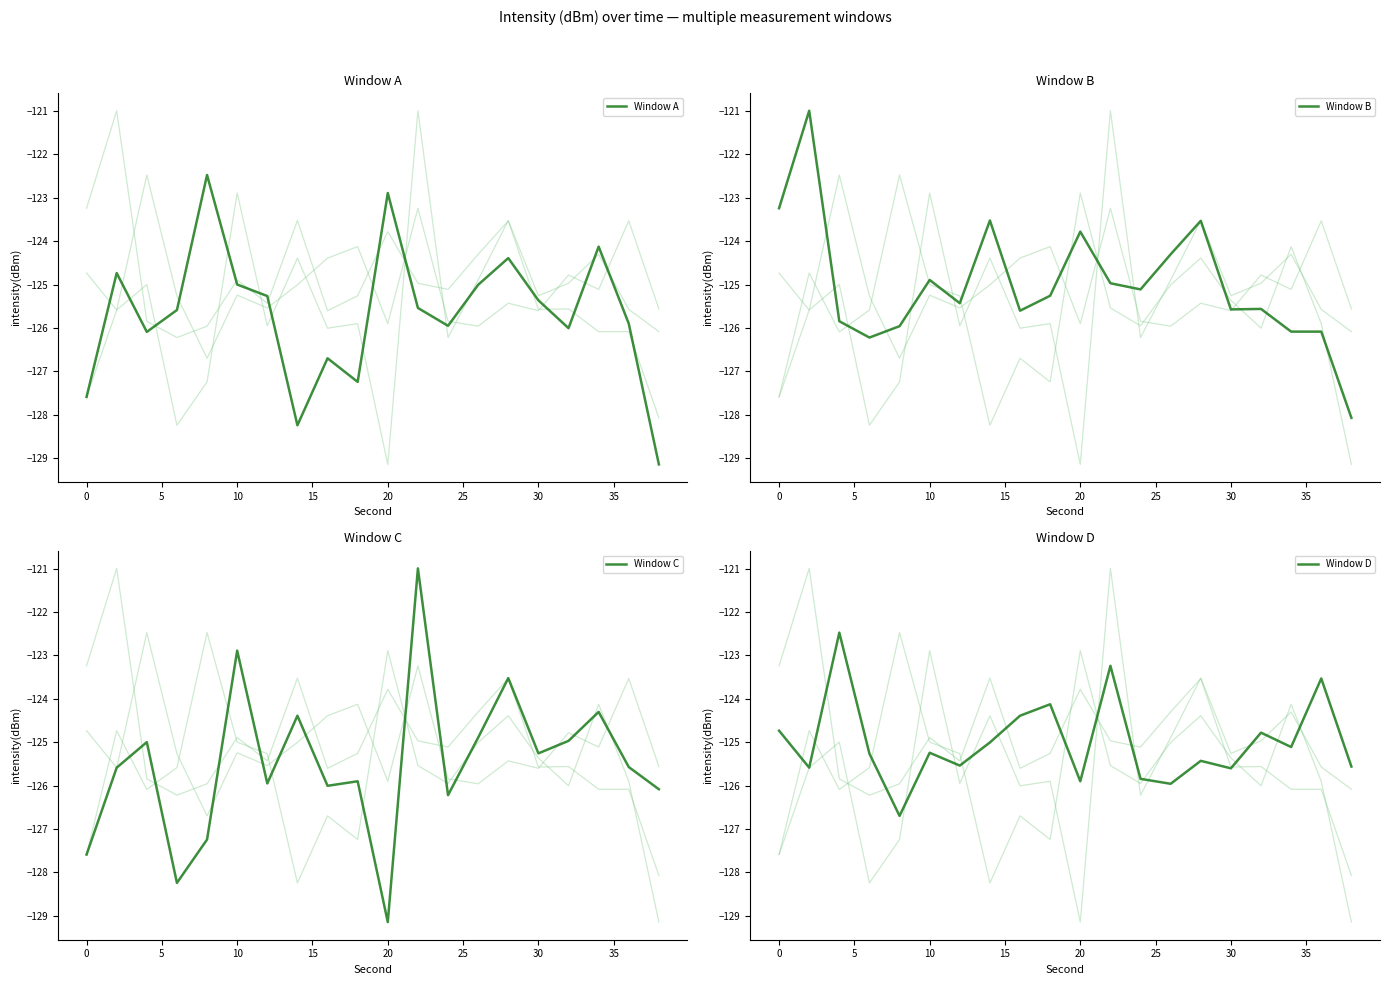

The Window A series shows -127.6 at 0. True or false?

True